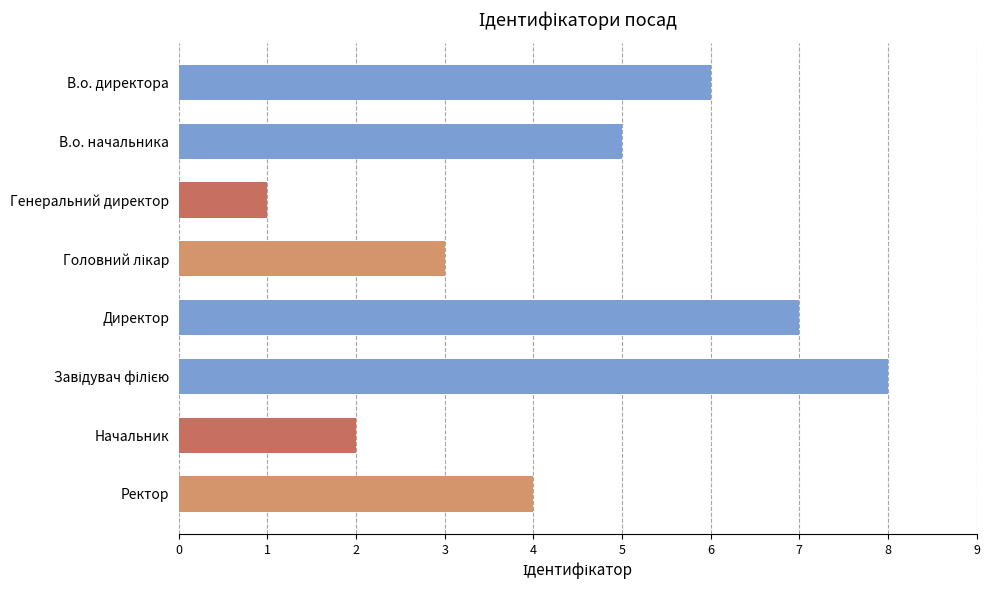

What value does the data have at Директор?

7